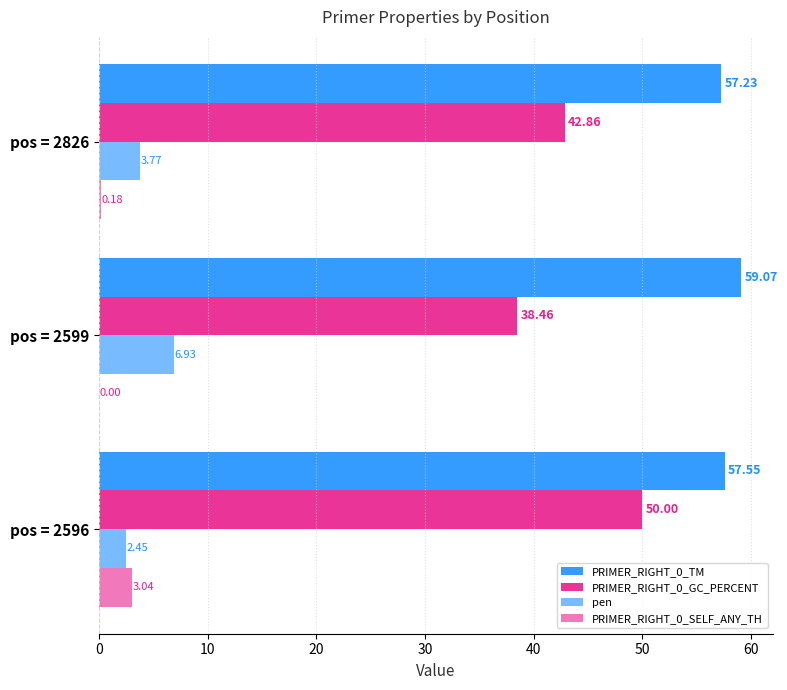

How many values in the pen series exceed 3?

2